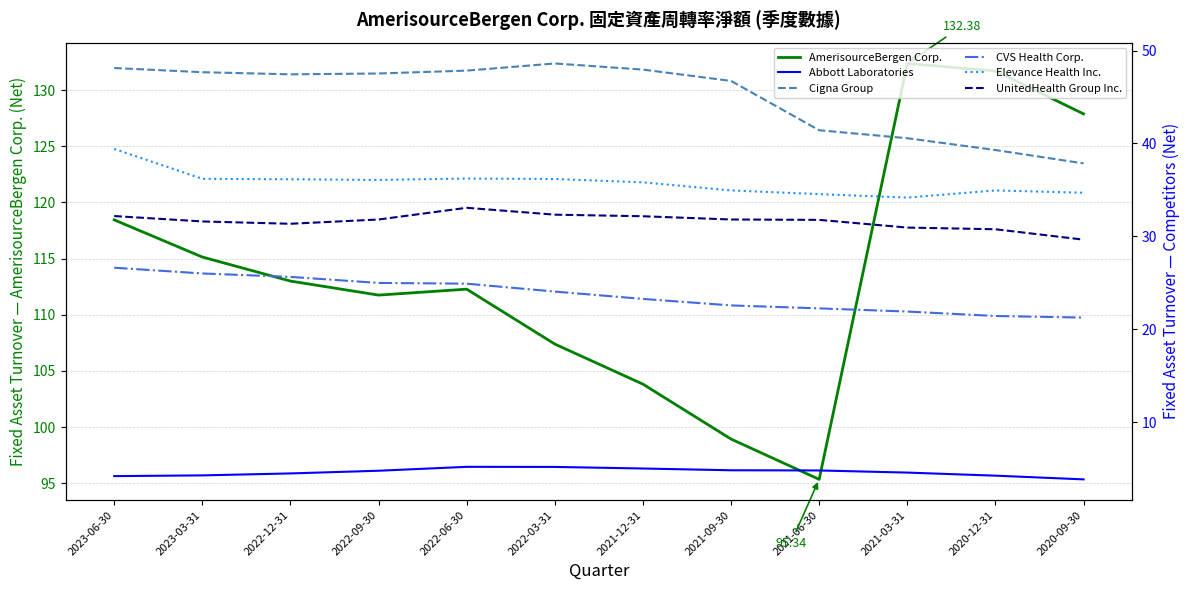

What is the sum of the Abbott Laboratories values at 2022-09-30 and 2021-06-30?

9.6